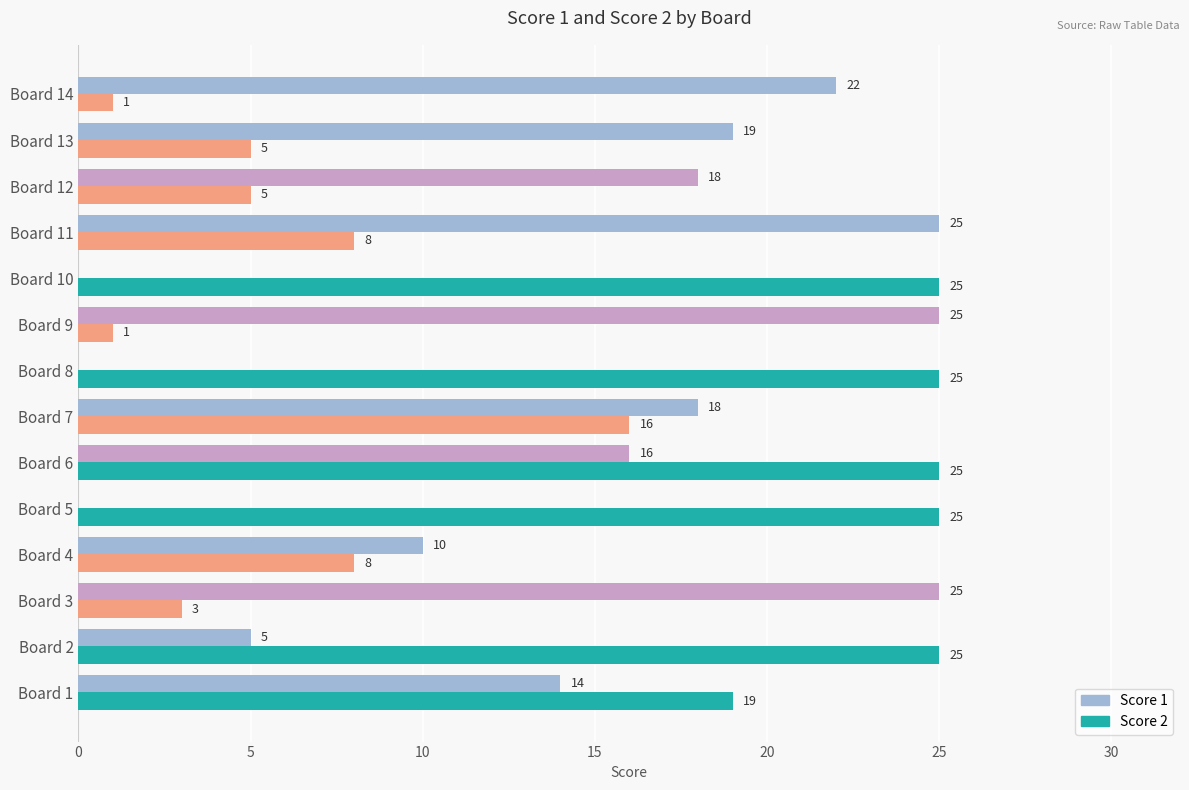

What is the maximum value for Score 1?

25